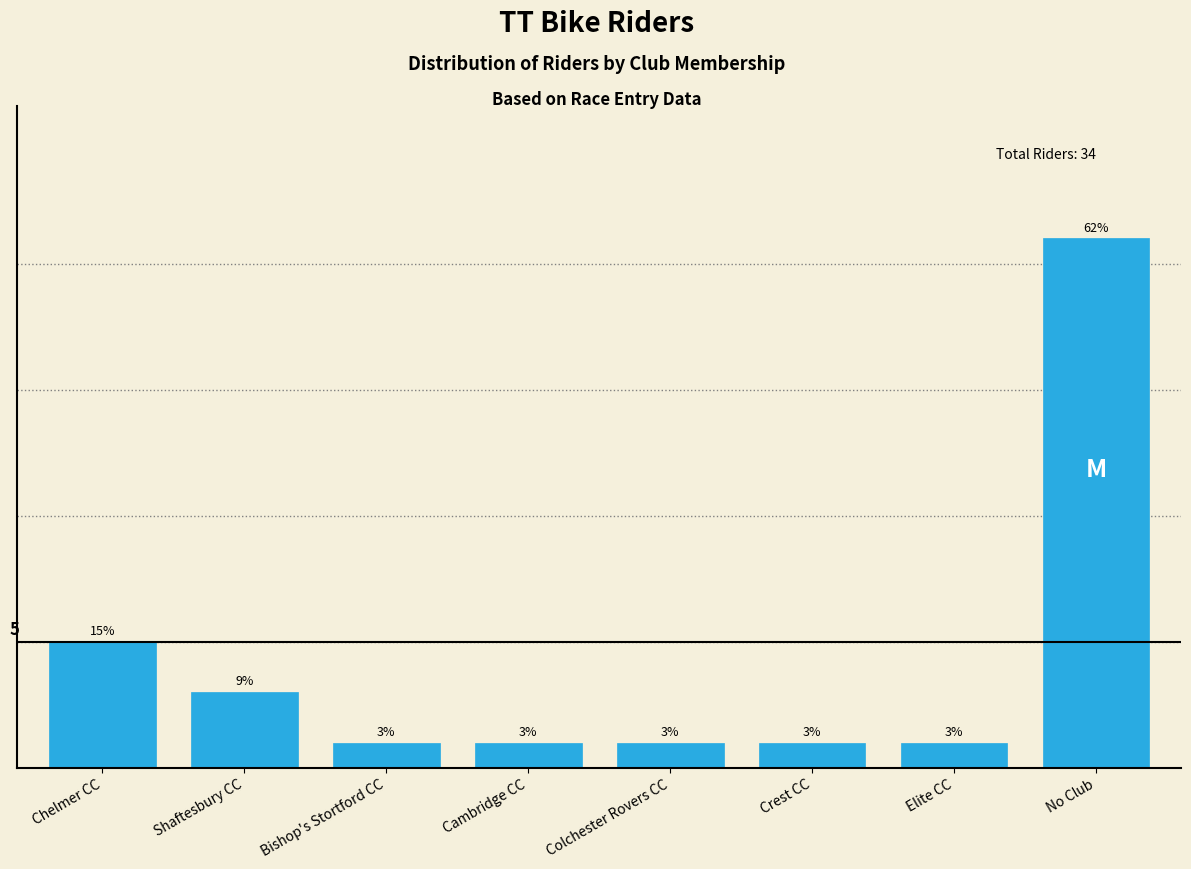

Between No Club and Crest CC, which is larger?

No Club